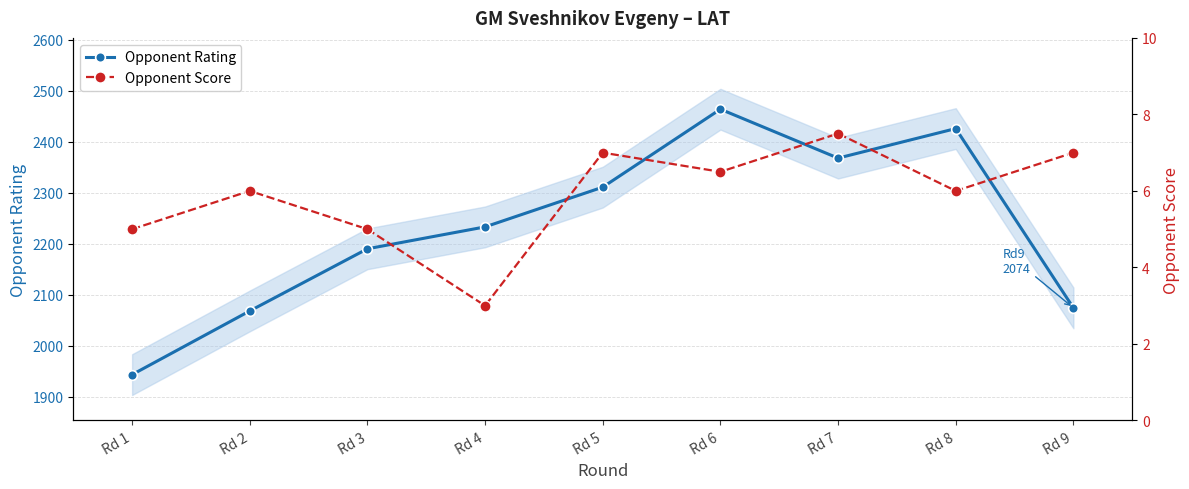

What is the difference between the maximum and second lowest values in the Opponent Score series?

2.5